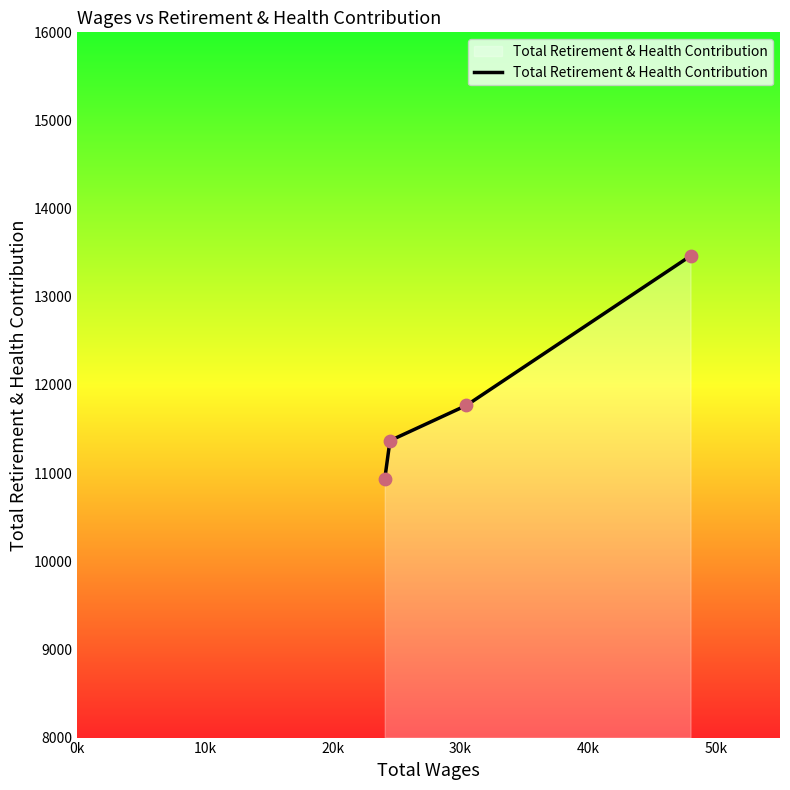

True or false: there are more than 0 points higher than both neighbors.

False